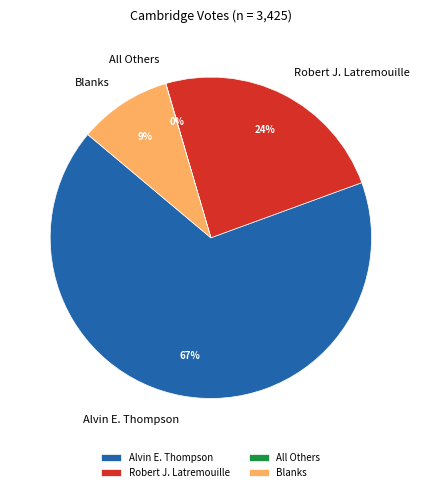

Which slice is the largest?

Alvin E. Thompson